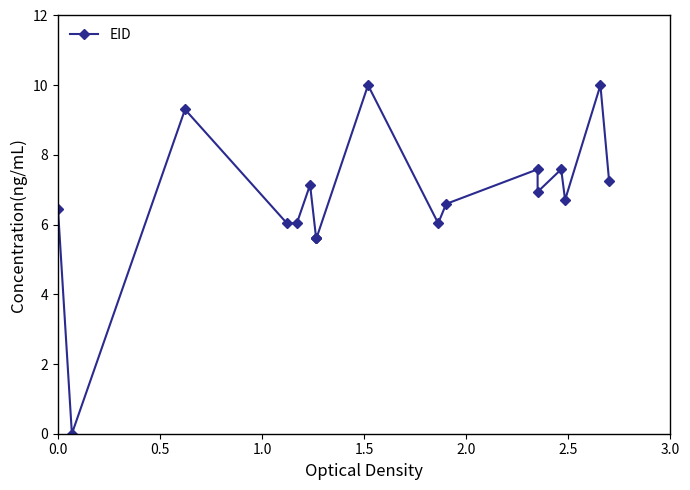

What is the value of the 1st point from the left?

6.4